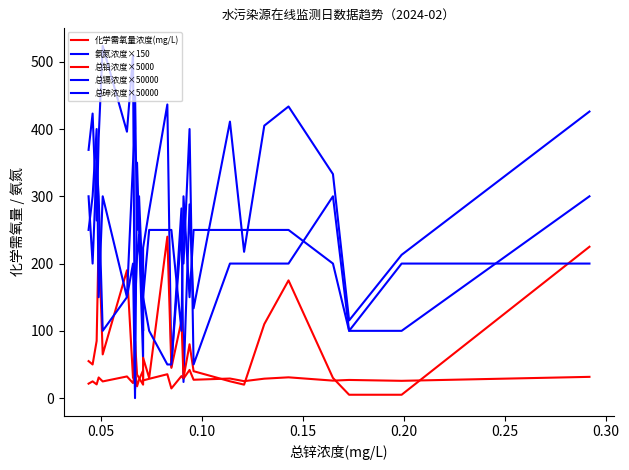

Is it true that 总铅浓度×5000 equals 57.9 at 10?

False